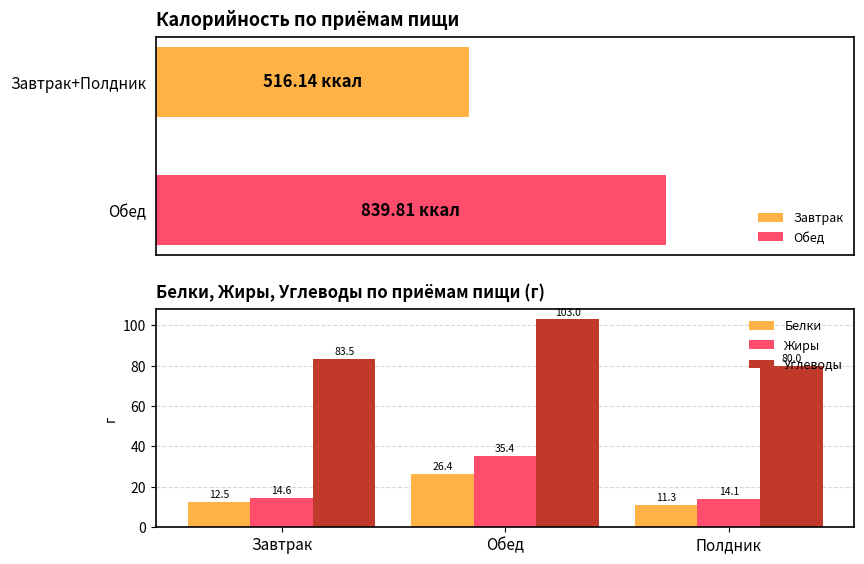

What is the value of the Углеводы bar at the 1st from the left?

83.5